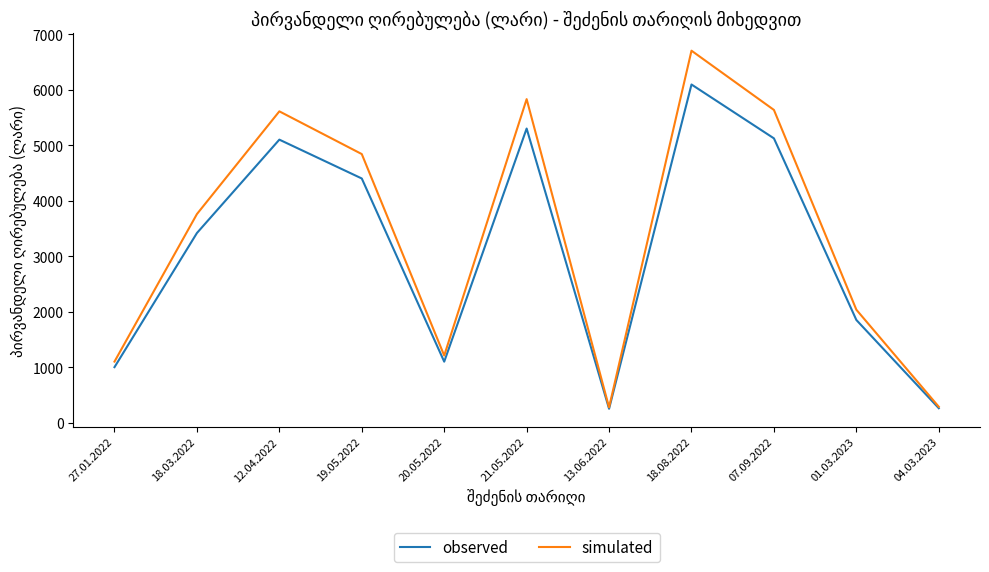

What is the difference between the highest and lowest values at 12.04.2022?

510.0